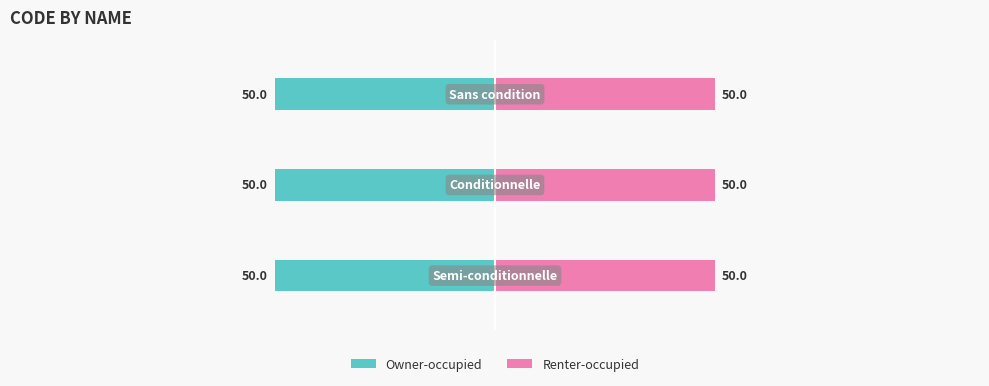

Which label corresponds to the largest value in the chart?

Sans condition